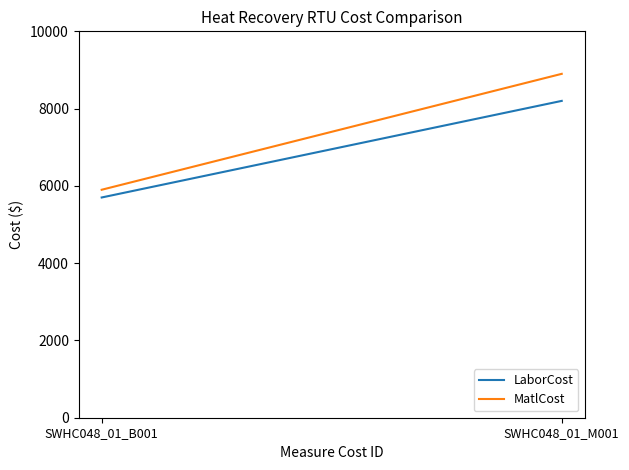

What value does the MatlCost series have at SWHC048_01_B001, to the nearest 50?

5900